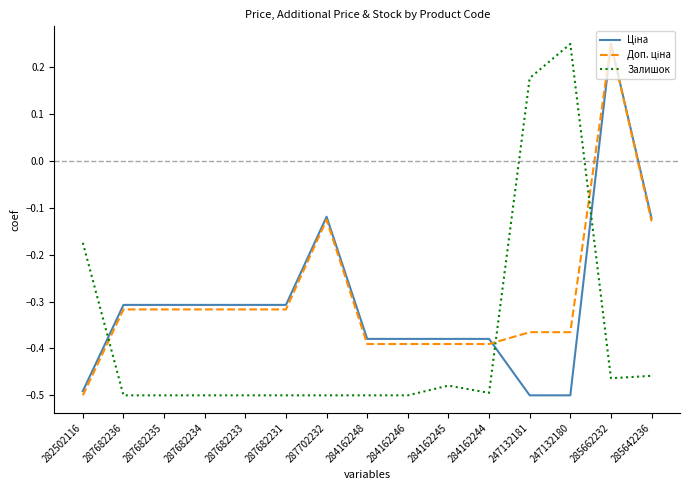

What position from the left is 285662232?

14